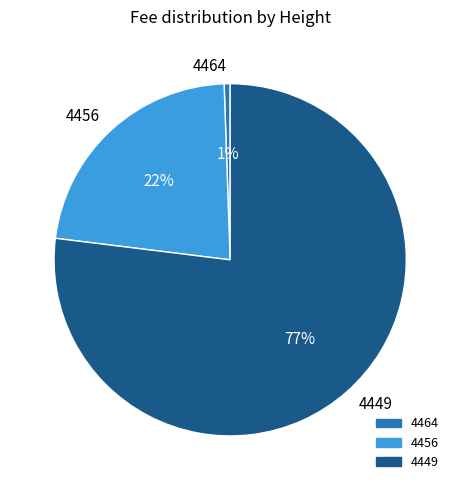

Is it true that 4456 is 22% of the pie?

True